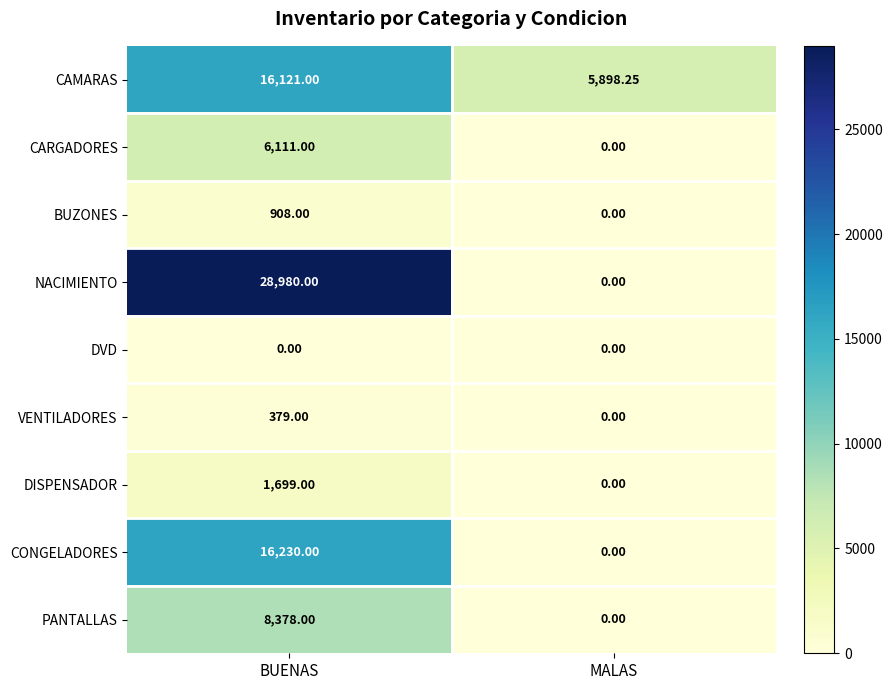

How many distinct data groups are displayed?

9